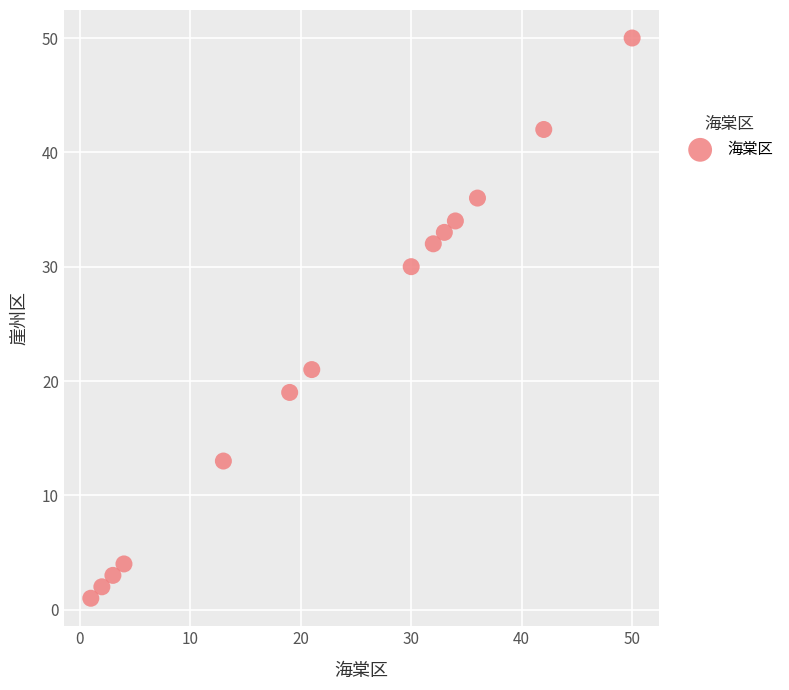

What is the range of Y values (max minus min)?

49